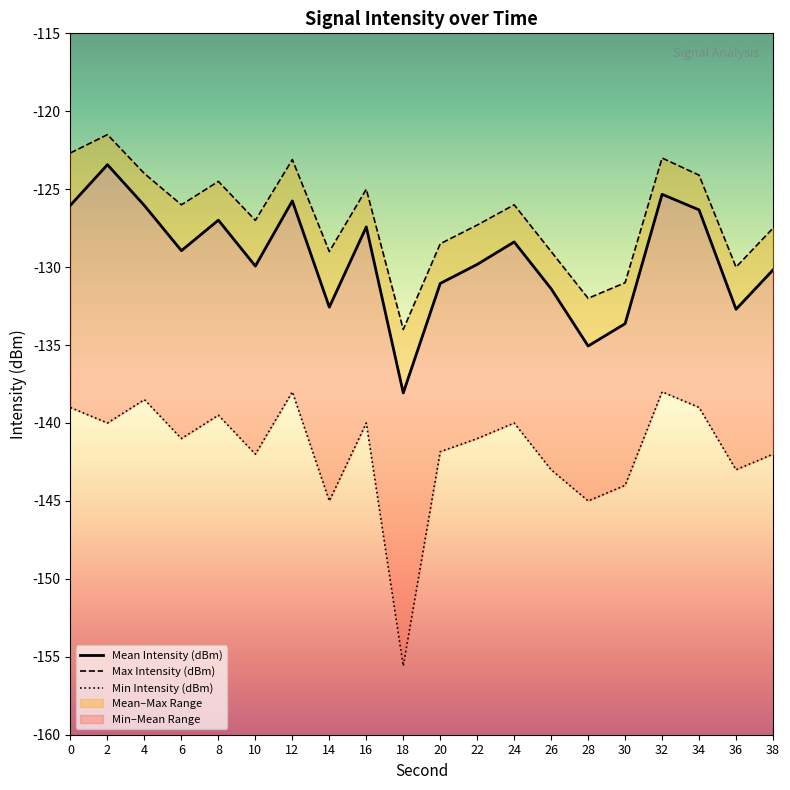

The value of Min Intensity (dBm) at 8 is -226.2. True or false?

False